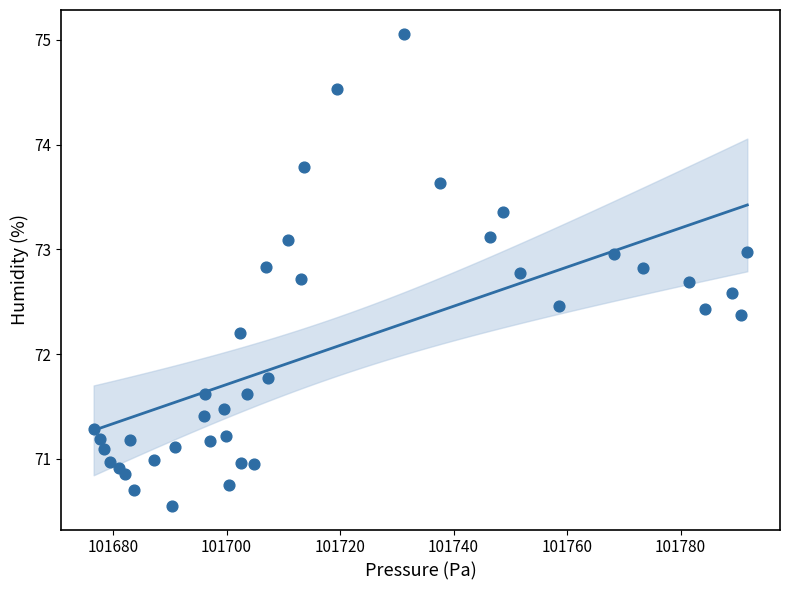

What is the range of Y values (max minus min)?

4.5